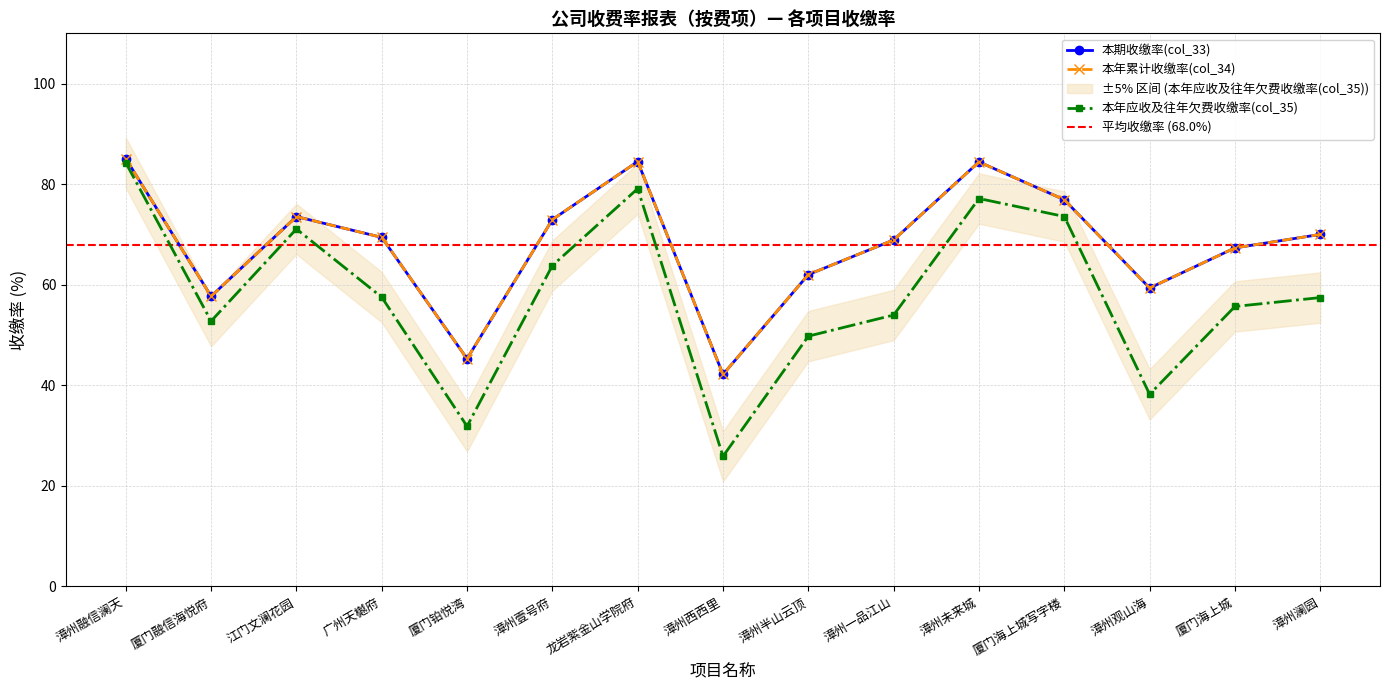

What is the difference between the highest and lowest values at 漳州融信澜天?

0.8